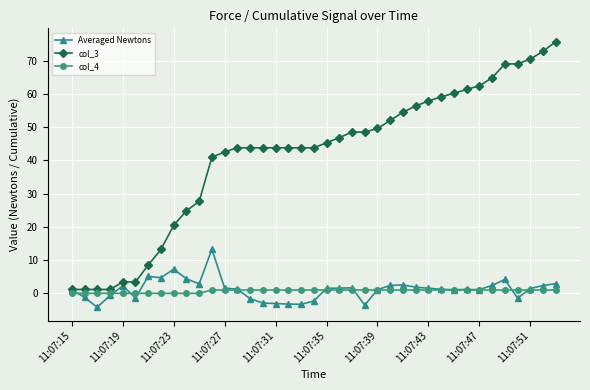

What is the minimum value for col_3?

1.2